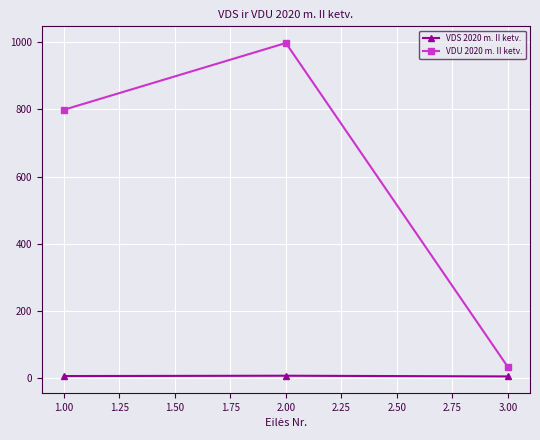

What is the lowest value of the VDU 2020 m. II ketv. series?

32.2